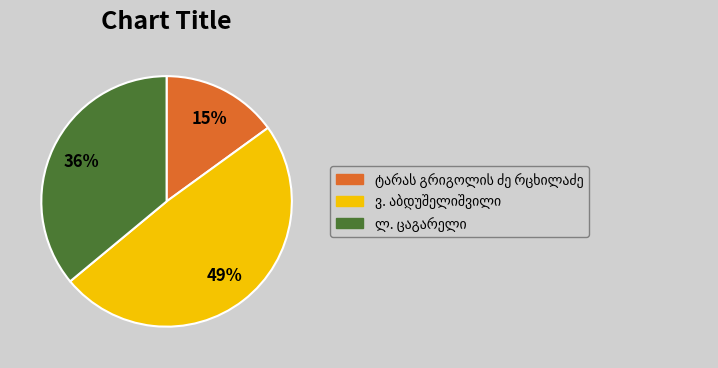

To the nearest percent, what is the difference between the largest and smallest slice percentages?

34%